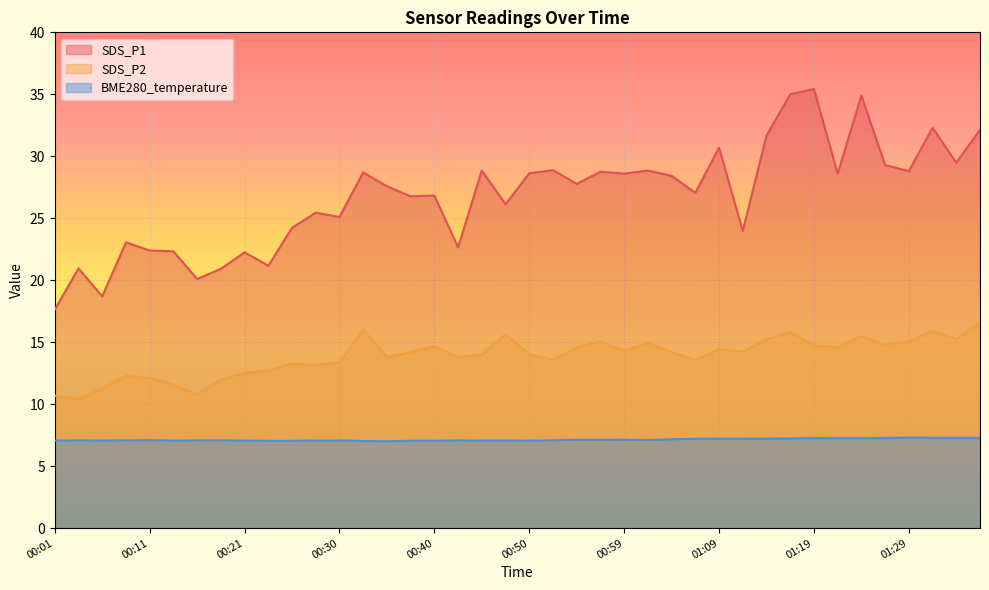

Rank the series by their average value, from lowest to highest.

BME280_temperature, SDS_P2, SDS_P1